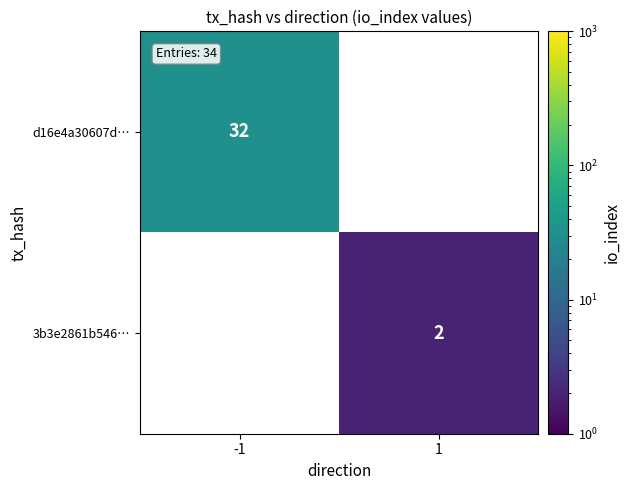

The value of 3b3e2861b546… at 1 is 2. True or false?

True